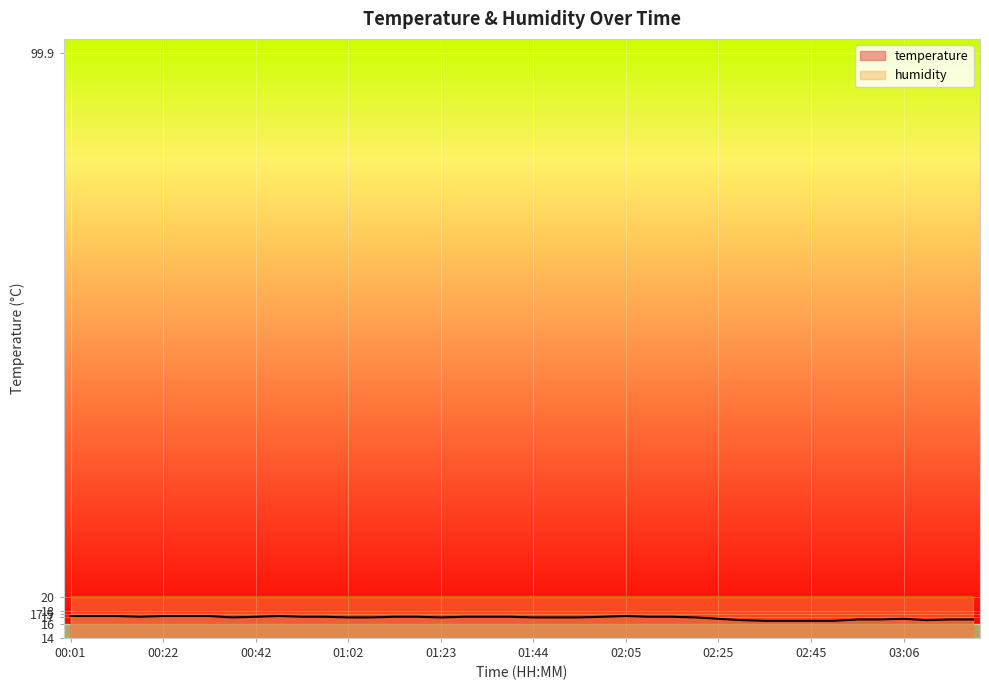

Reading left to right, list all the values displayed in this chart.

00:01=17.2	00:06=17.2	00:11=17.2	00:17=17.1	00:22=17.2	00:27=17.2	00:32=17.2	00:37=17.0	00:42=17.1	00:47=17.2	00:52=17.1	00:57=17.1	01:02=17.0	01:07=17.0	01:12=17.1	01:17=17.1	01:23=17.0	01:29=17.1	01:34=17.1	01:39=17.1	01:44=17.0	01:49=17.0	01:54=17.0	01:59=17.1	02:05=17.2	02:10=17.1	02:15=17.1	02:20=17.0	02:25=16.8	02:30=16.6	02:35=16.5	02:40=16.5	02:45=16.5	02:51=16.5	02:56=16.7	03:01=16.7	03:06=16.8	03:11=16.6	03:16=16.7	03:21=16.7